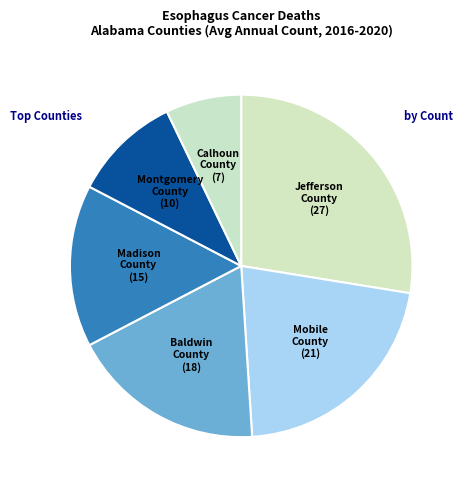

Which slice is the largest?

Jefferson County